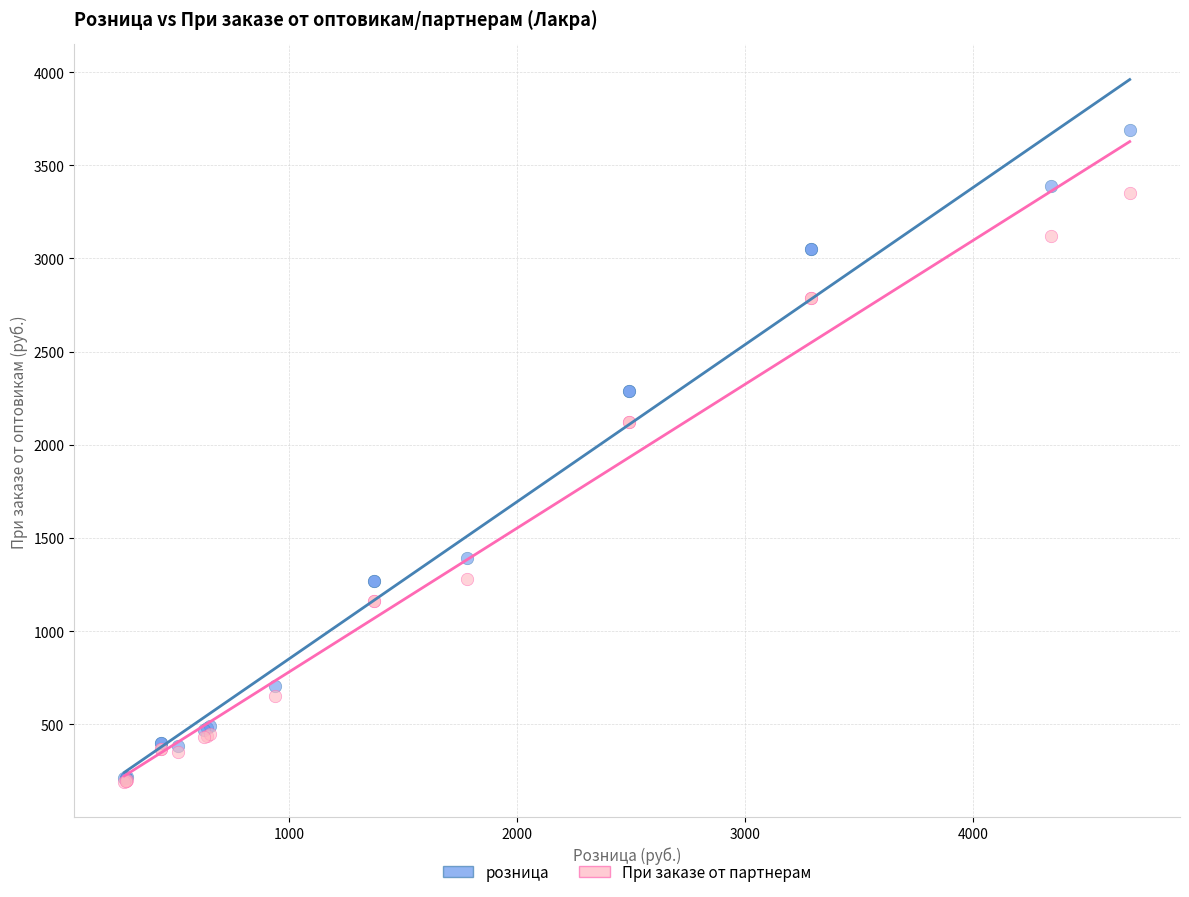

Which series has the largest Y range (max minus min)?

розница